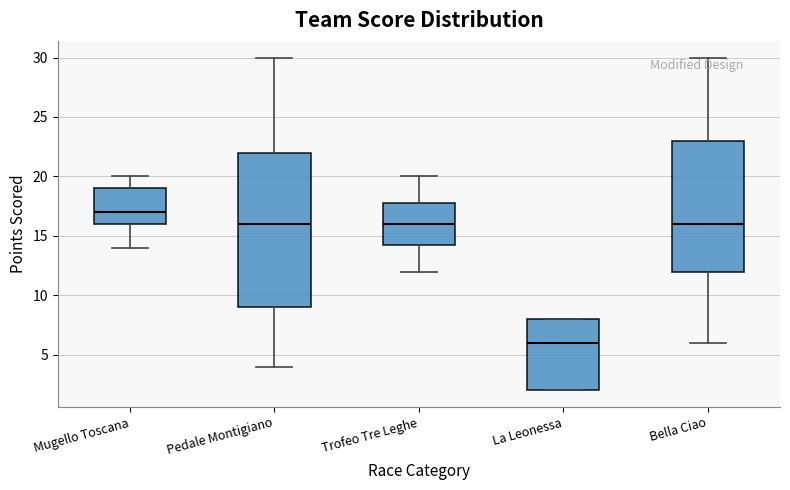

Where does the upper whisker of the box for Trofeo Tre Leghe end on the y-axis? The values are not printed on the chart, so give them approximately, as read against the axis.

20.0